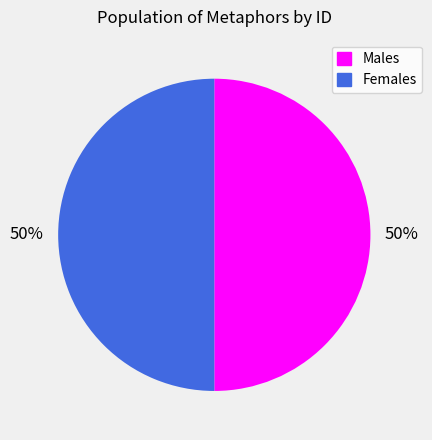

Approximately how many times larger is the value at Females compared to Males?

1.0